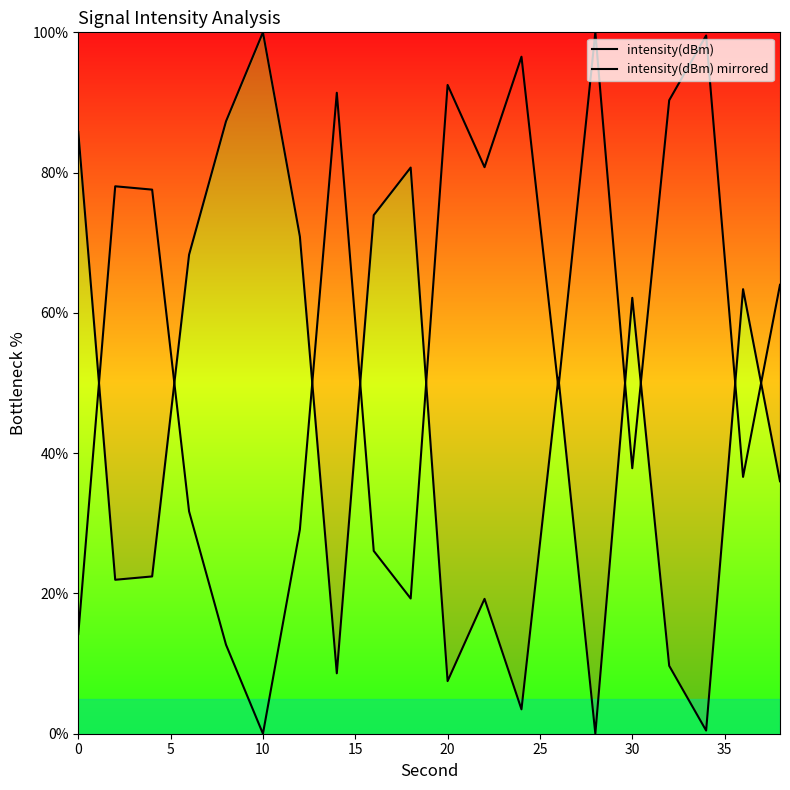

Reading left to right, transcribe all the data shown in this chart.

intensity(dBm): 85.8	21.9	22.4	68.3	87.3	100.0	70.9	8.6	73.9	80.7	7.5	19.2	3.5	50.8	0.0	62.1	9.7	0.5	63.4	36.0
intensity(dBm) mirrored: 14.2	78.1	77.6	31.7	12.7	0.0	29.1	91.4	26.1	19.3	92.5	80.8	96.5	49.2	100.0	37.9	90.3	99.5	36.6	64.0